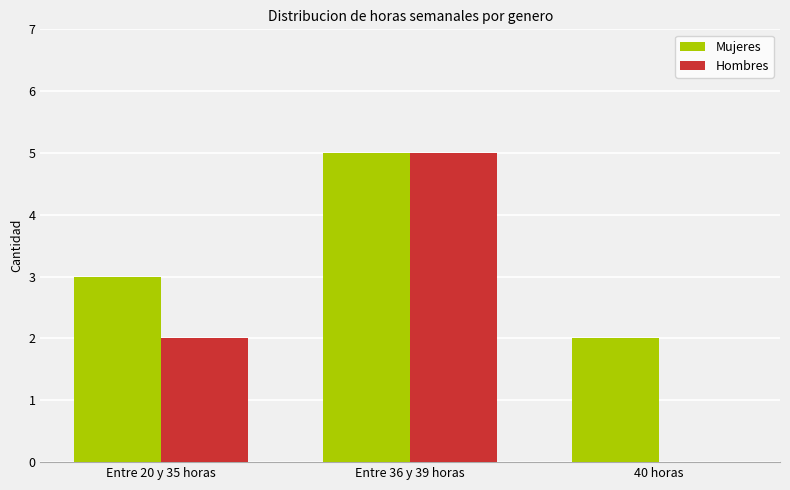

Reading left to right, extract all data points from this chart.

Mujeres: Entre 20 y 35 horas=3	Entre 36 y 39 horas=5	40 horas=2
Hombres: Entre 20 y 35 horas=2	Entre 36 y 39 horas=5	40 horas=0